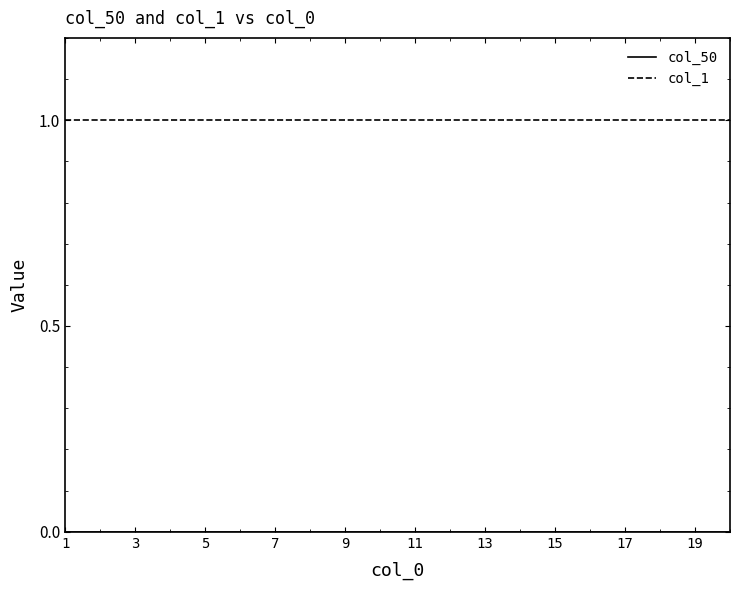

Does the chart display data point markers on the line(s)?

No